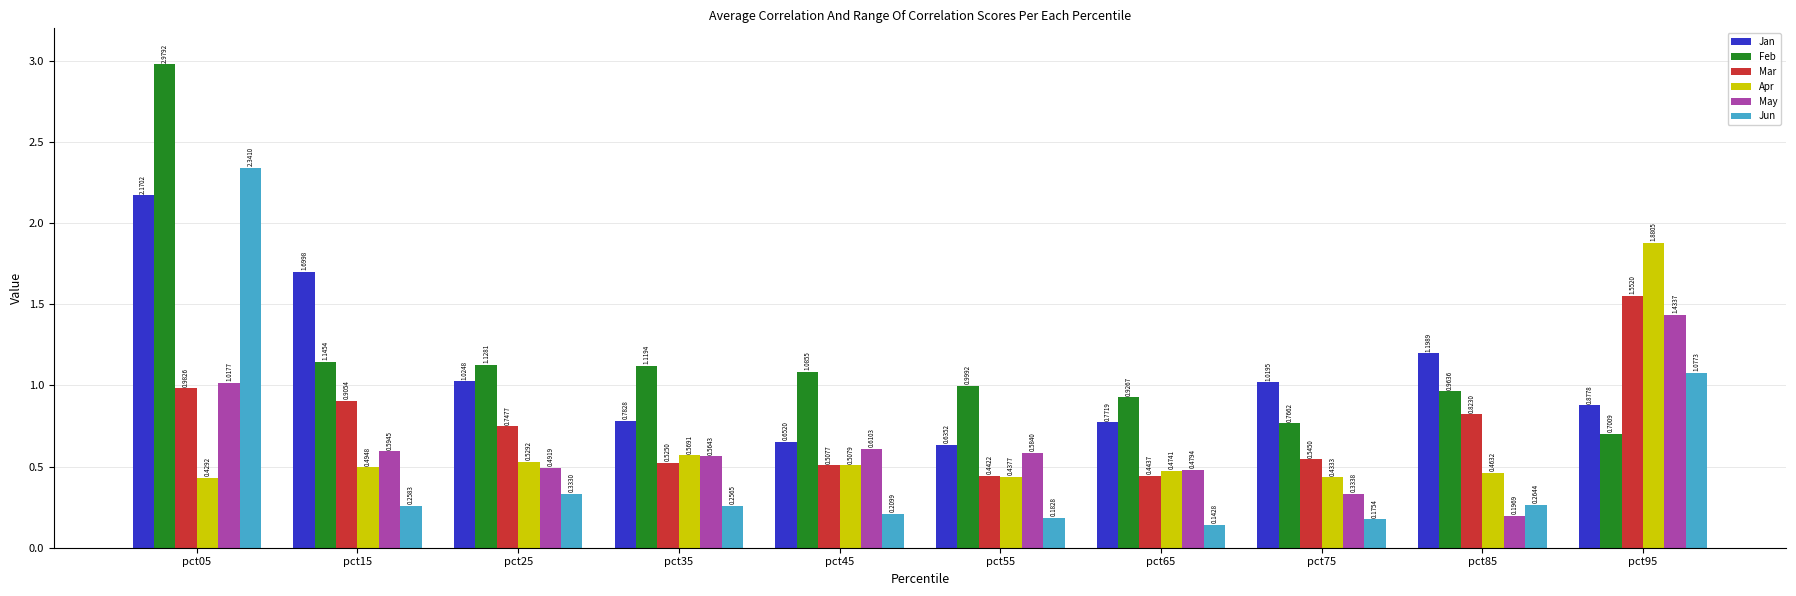

What is the sum of the Feb values at pct45 and pct95?

1.8